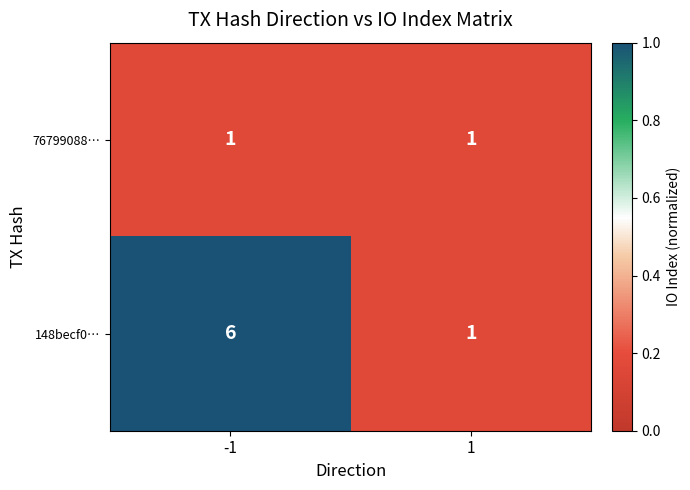

Which label corresponds to the largest value in the chart?

-1